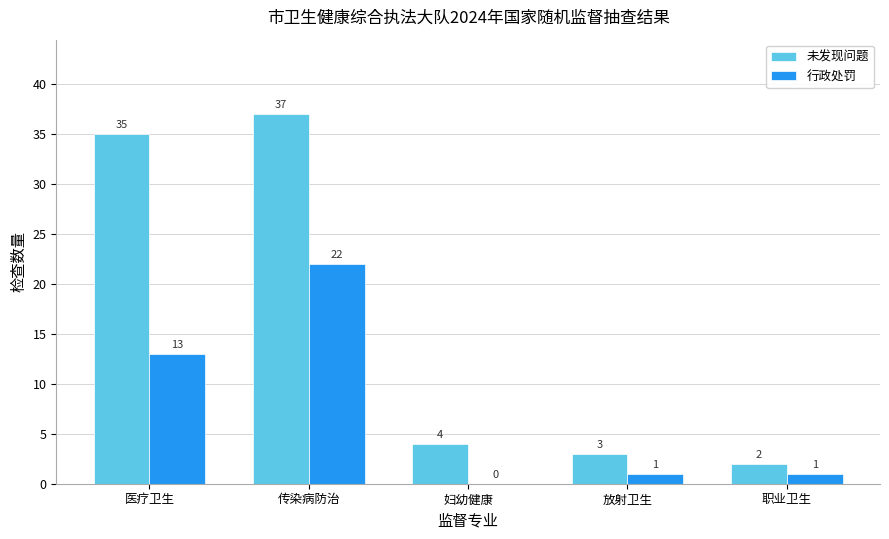

The value of 行政处罚 at 传染病防治 is 22. True or false?

True